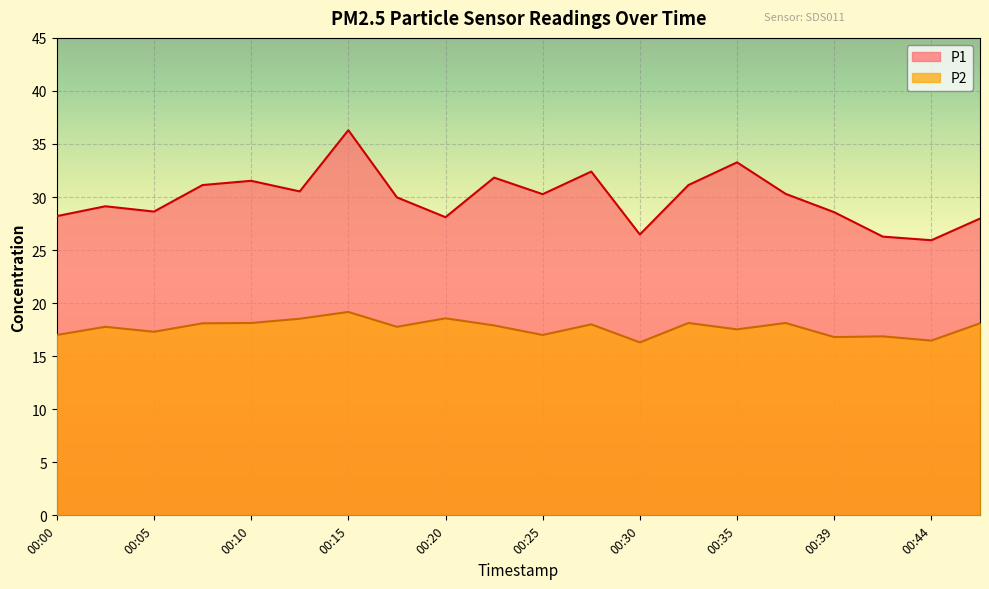

At how many categories does at least one series exceed 23?

20